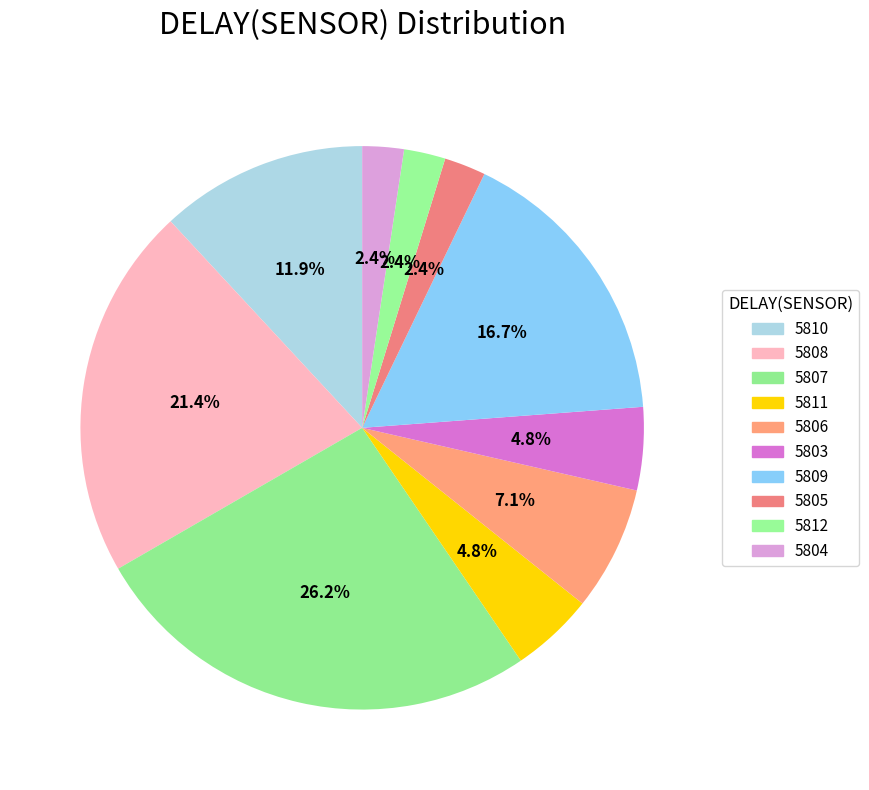

Count the number of slices in the pie.

10